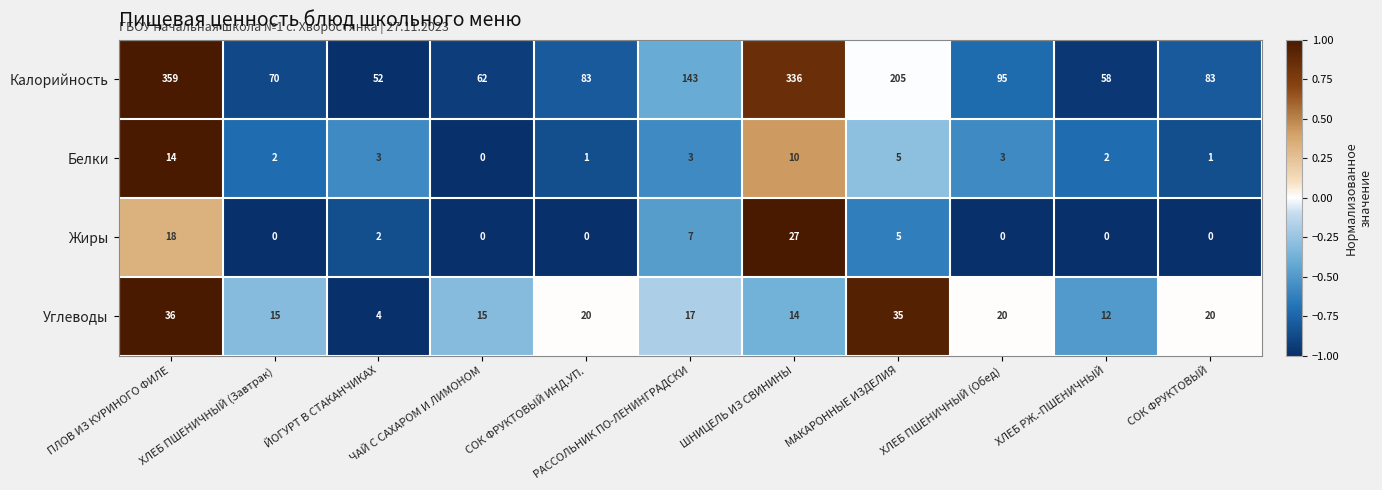

What is the spread (max minus min) of values at ХЛЕБ РЖ.-ПШЕНИЧНЫЙ?

58